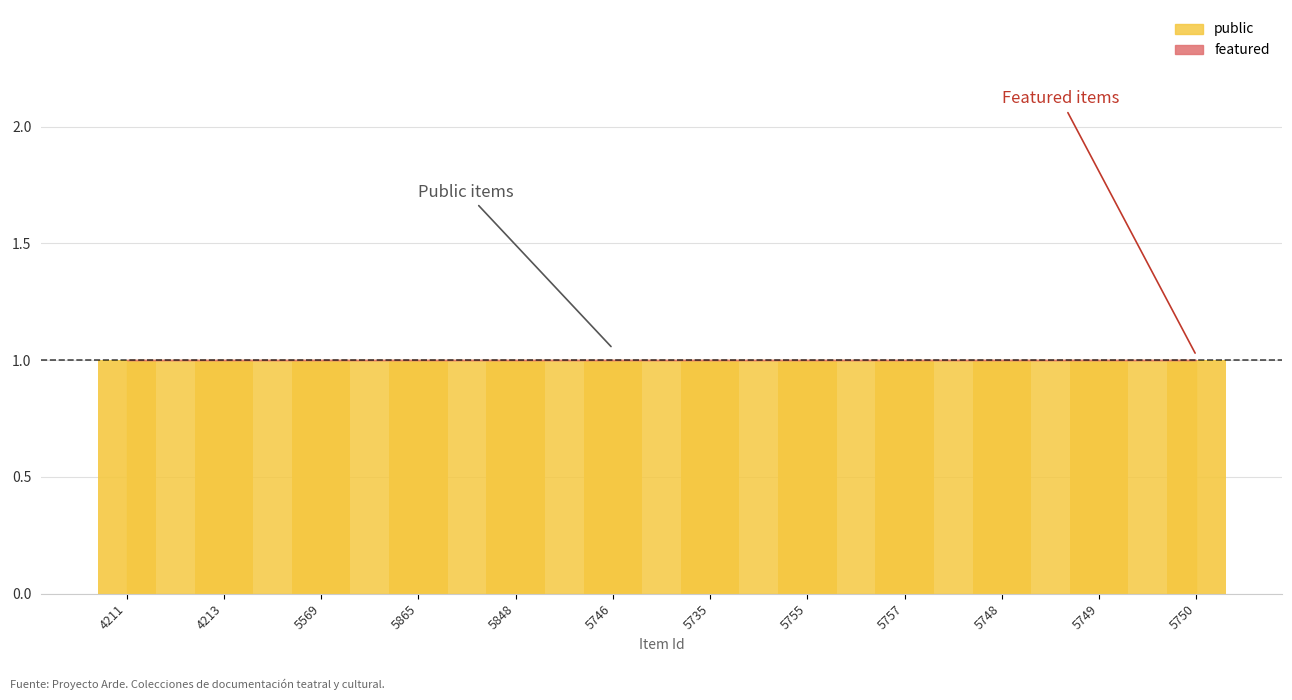

The value of public at 5865 is 2. True or false?

False